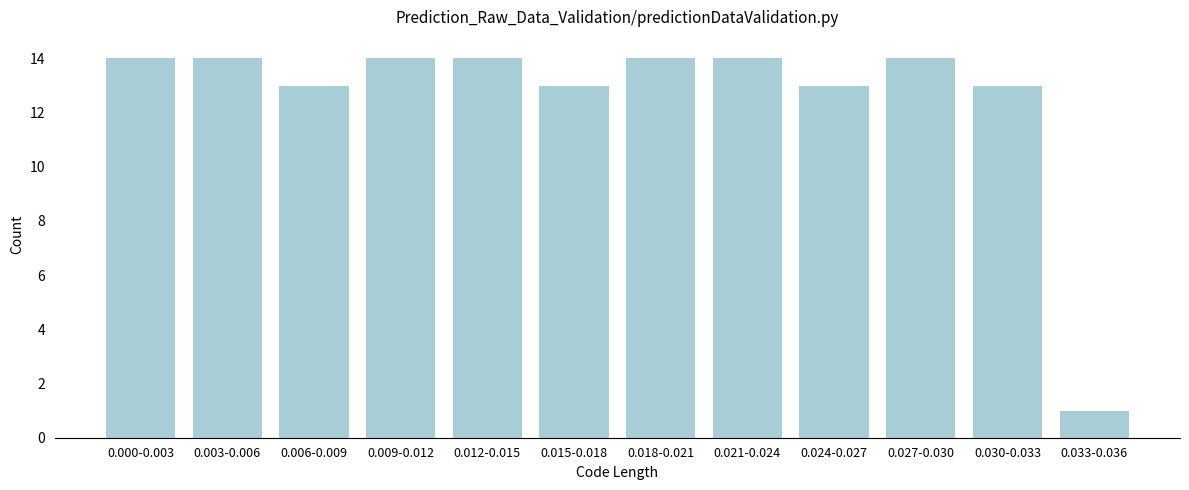

Reading right to left, list all the values displayed in this chart.

0.033-0.036=1	0.030-0.033=13	0.027-0.030=14	0.024-0.027=13	0.021-0.024=14	0.018-0.021=14	0.015-0.018=13	0.012-0.015=14	0.009-0.012=14	0.006-0.009=13	0.003-0.006=14	0.000-0.003=14